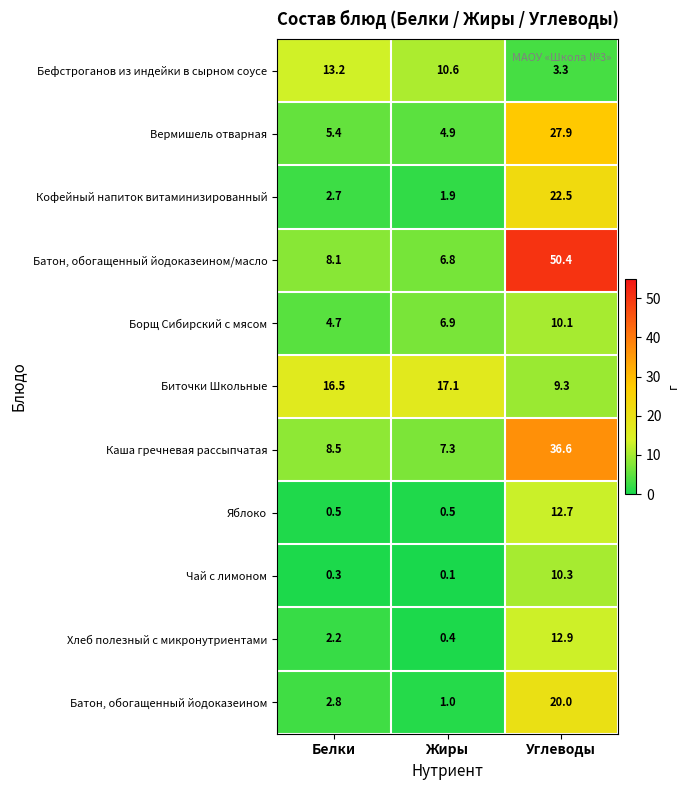

True or false: Яблоко has a value of 22.3 at Углеводы.

False